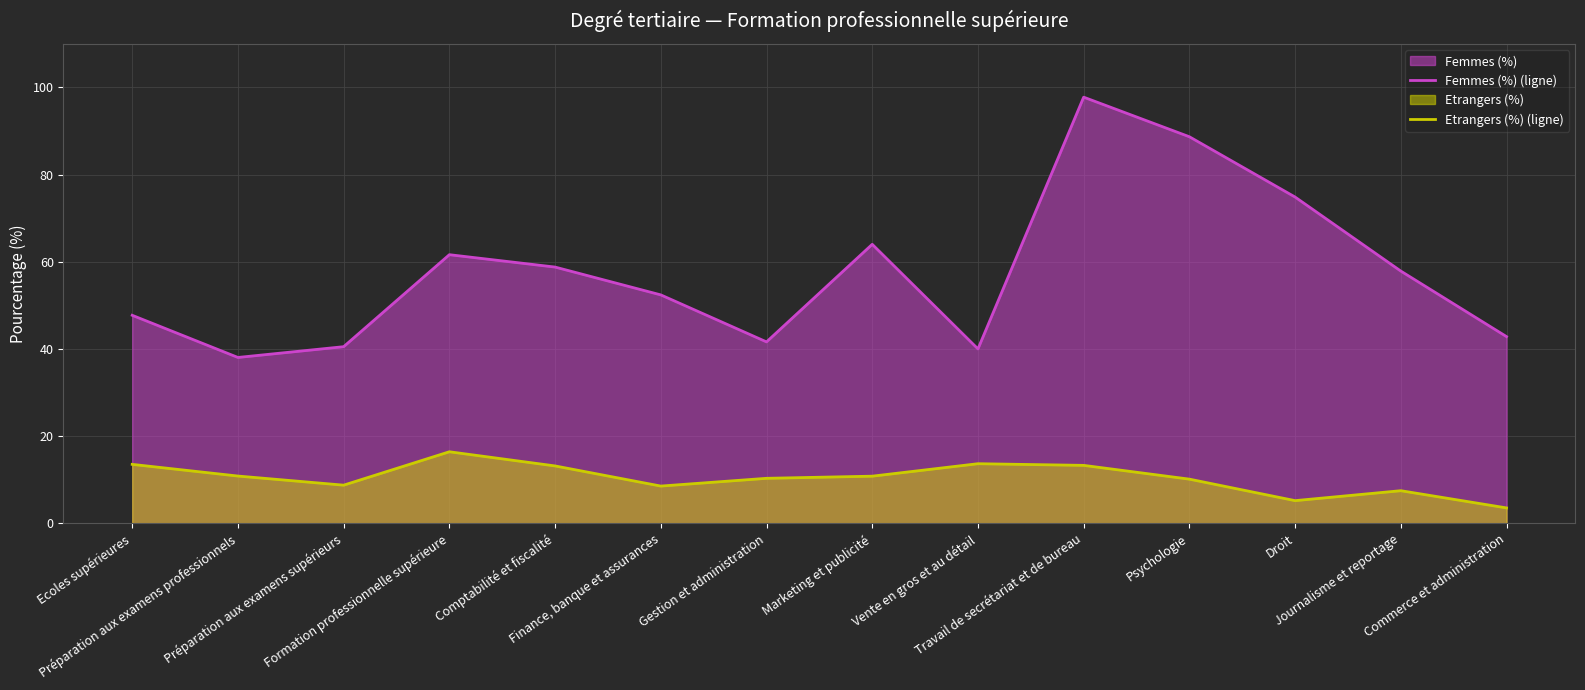

How many data points in Femmes (%) (ligne) are less than 57?

7